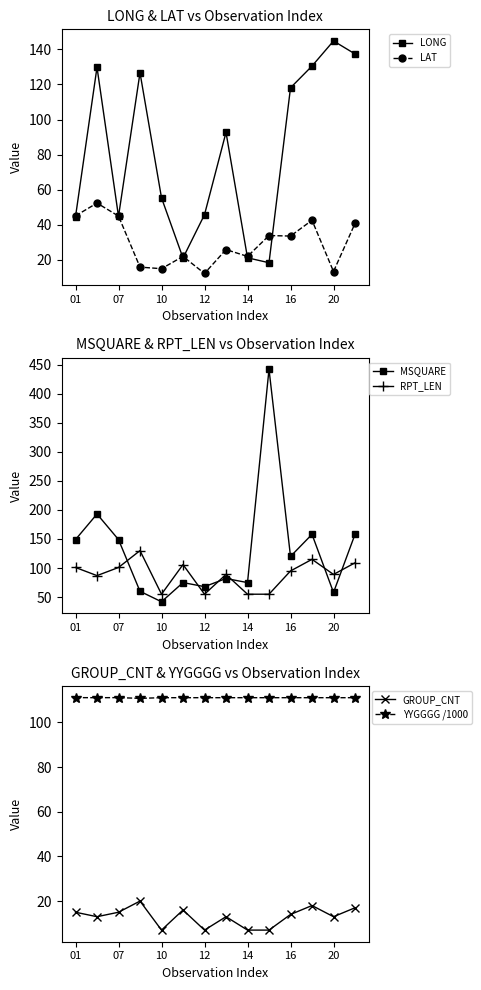

List the series in order of their peak value, lowest first.

GROUP_CNT, LAT, YYGGGG /1000, RPT_LEN, LONG, MSQUARE